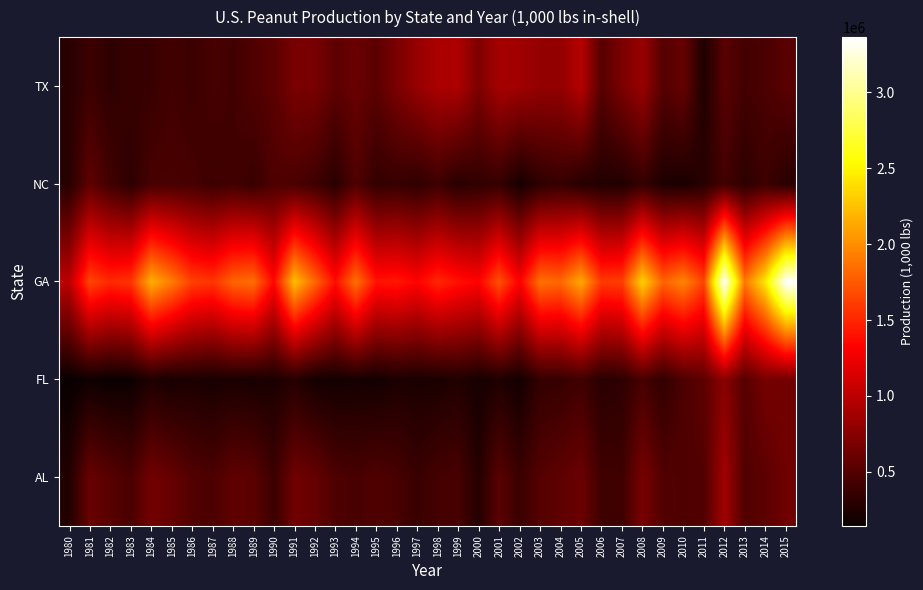

How many distinct data groups are displayed?

5